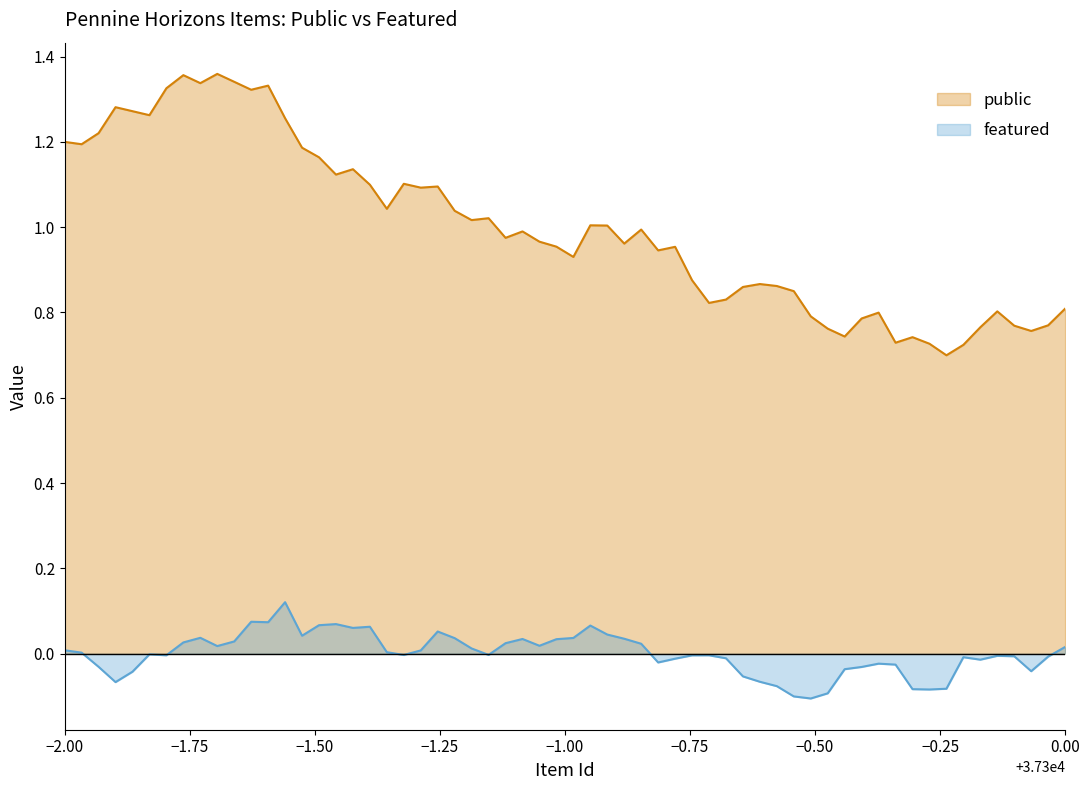

Rank the series by their maximum value, from lowest to highest.

featured, public